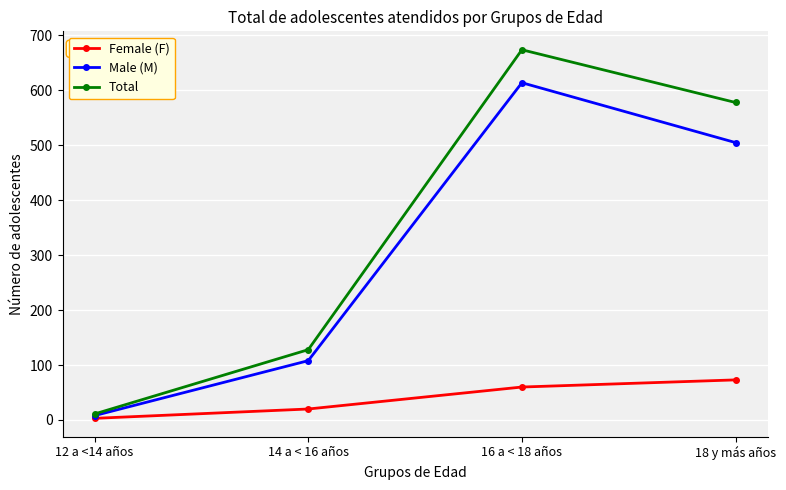

Does the chart have visible grid lines?

Yes